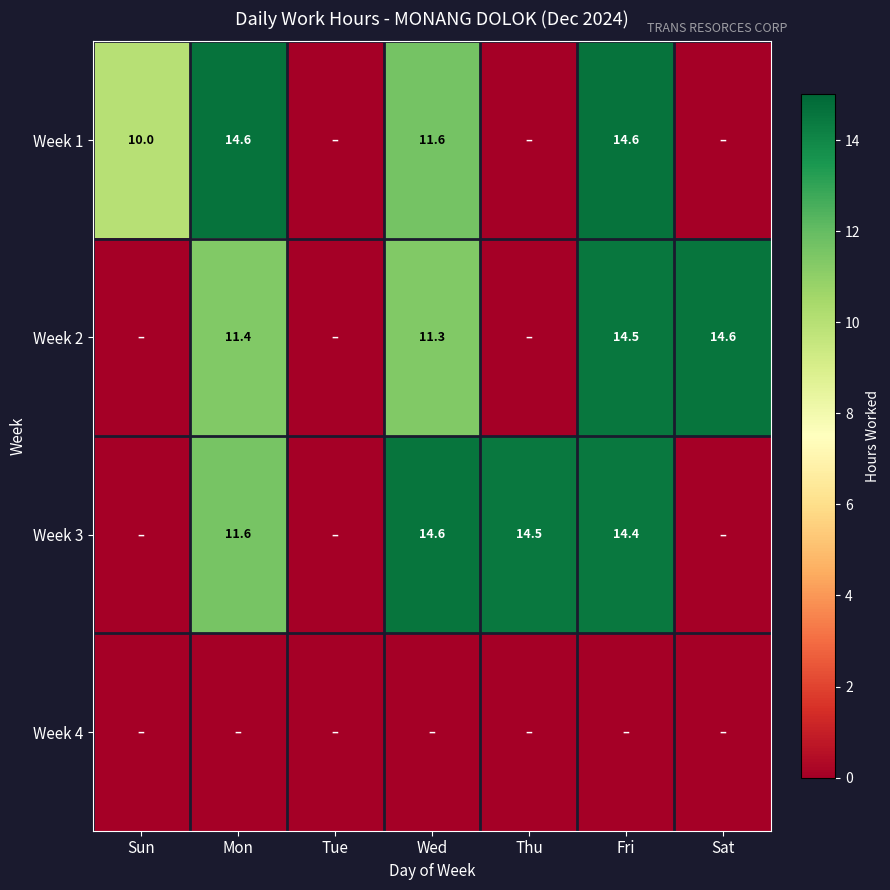

Is it true that Week 3 equals 14.6 at Wed?

True